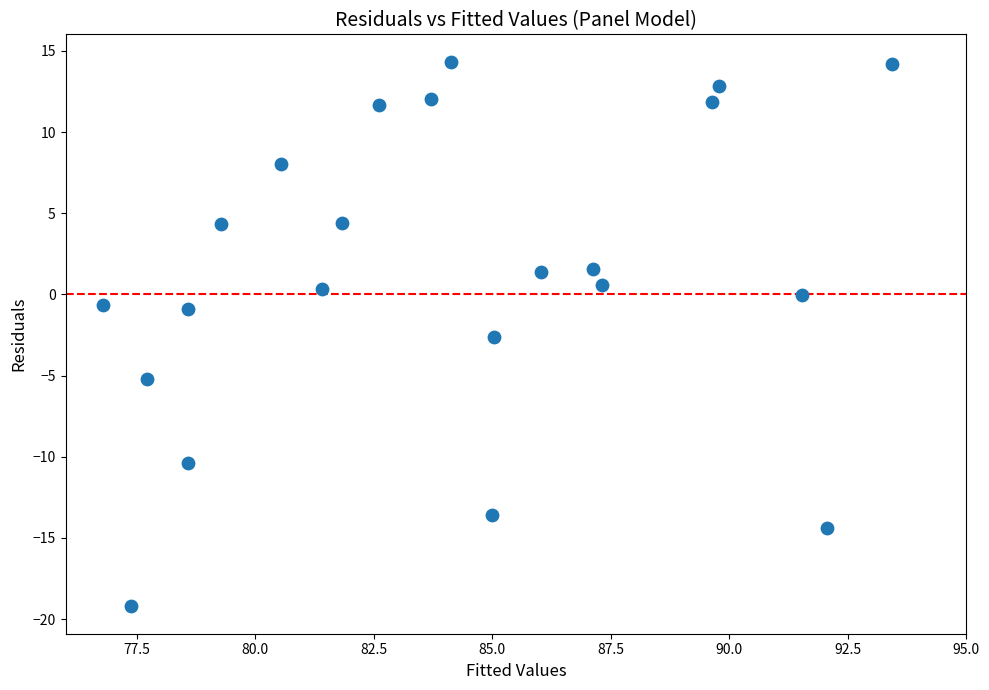

What Y value in the scatter plot is closest to -2?

-2.6